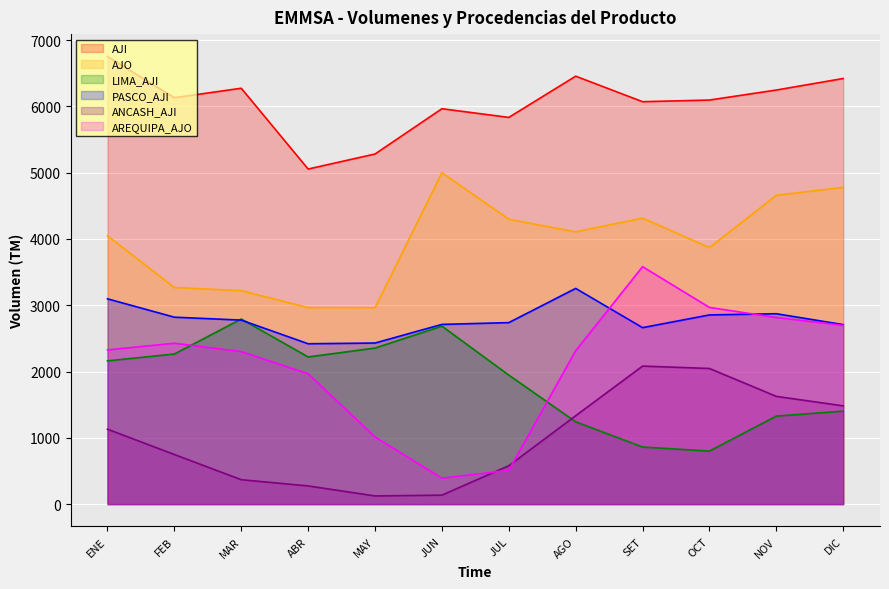

What are all the series names shown in the legend?

AJI, AJO, LIMA_AJI, PASCO_AJI, ANCASH_AJI, AREQUIPA_AJO